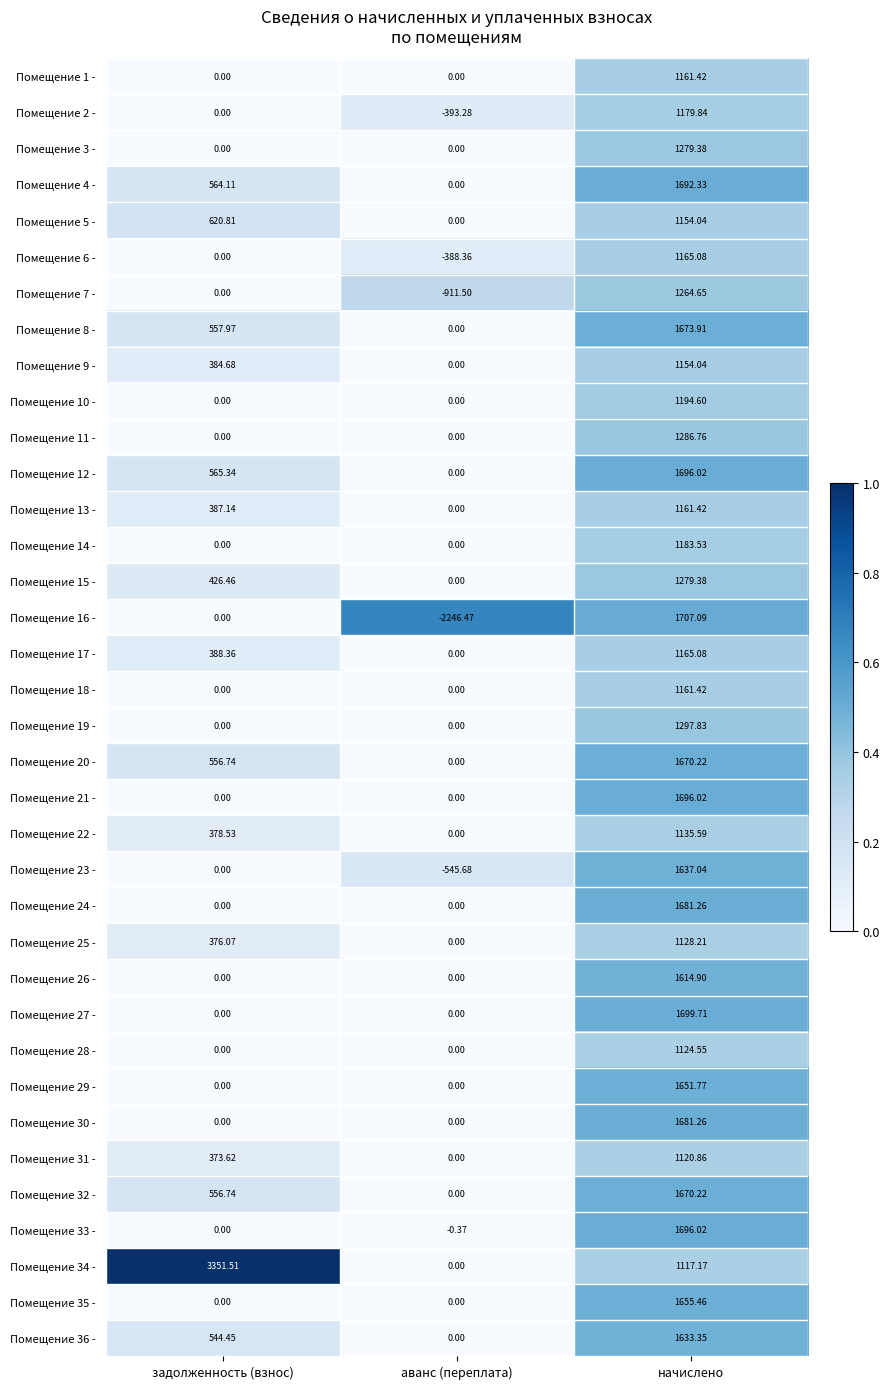

At which category does the chart reach its minimum across all series?

аванс (переплата)